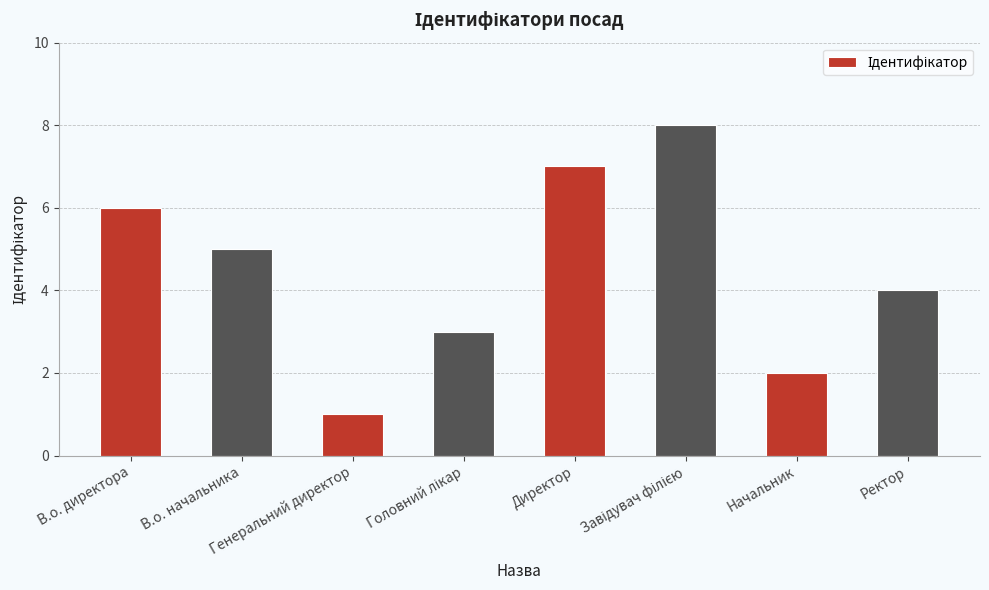

What is the maximum value shown in the chart?

8